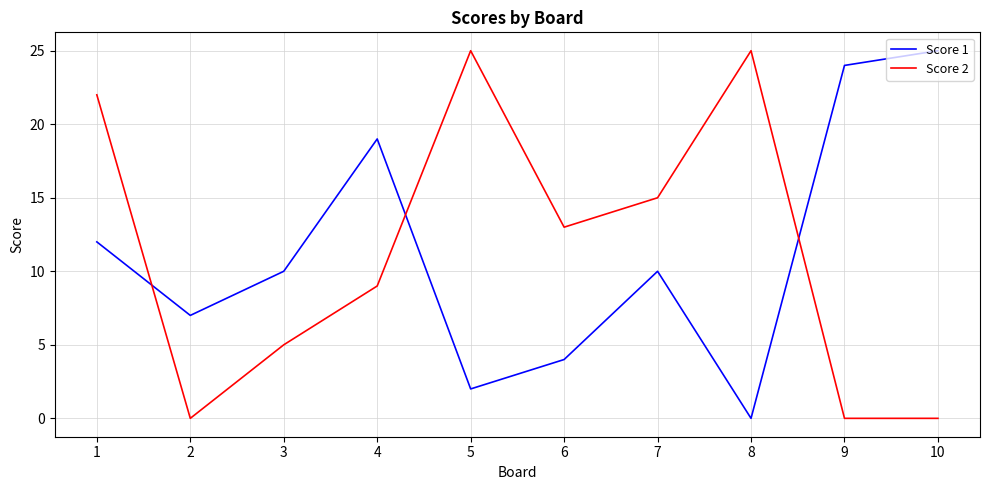

Reading right to left, what are all the values shown in this chart?

Score 1: 25	24	0	10	4	2	19	10	7	12
Score 2: 0	0	25	15	13	25	9	5	0	22